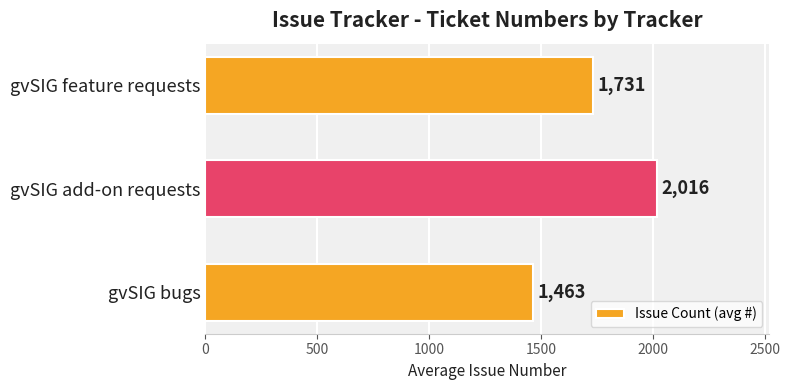

Rank the categories by value from lowest to highest.

gvSIG bugs, gvSIG feature requests, gvSIG add-on requests